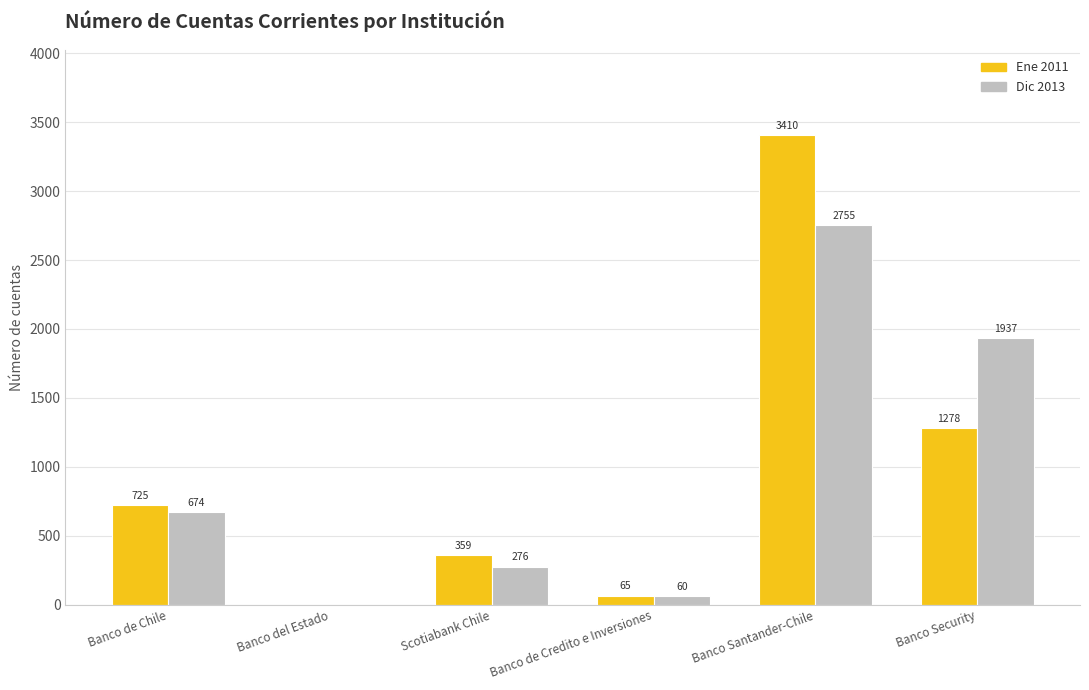

True or false: Dic 2013 has a value of 3775 at Banco Santander-Chile.

False